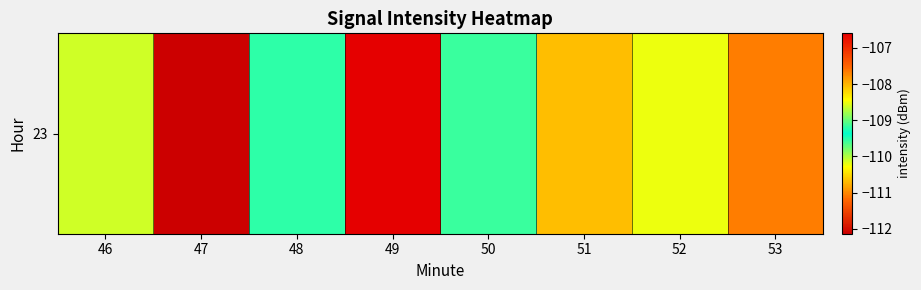

What is the sum of all values?

-874.9